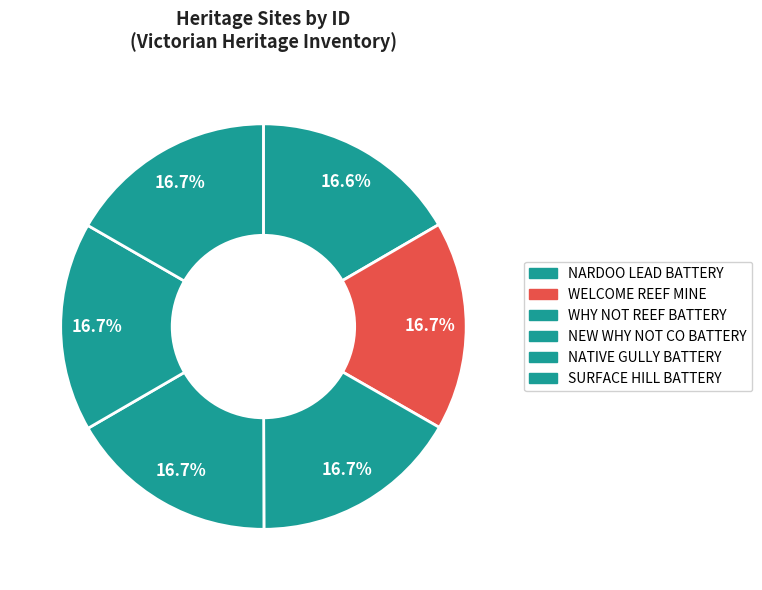

Which category has the biggest portion of the pie?

SURFACE HILL BATTERY SITE